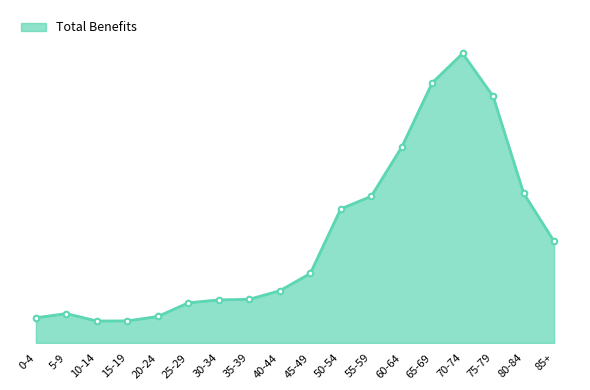

Does the chart have visible grid lines?

No